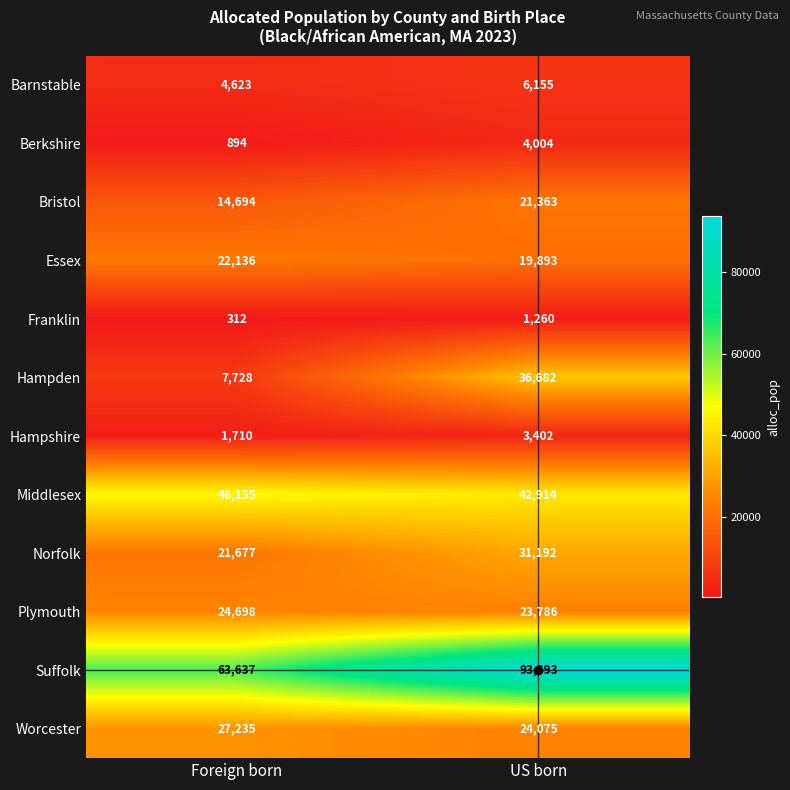

At which label is Bristol closest to 18028?

Foreign born